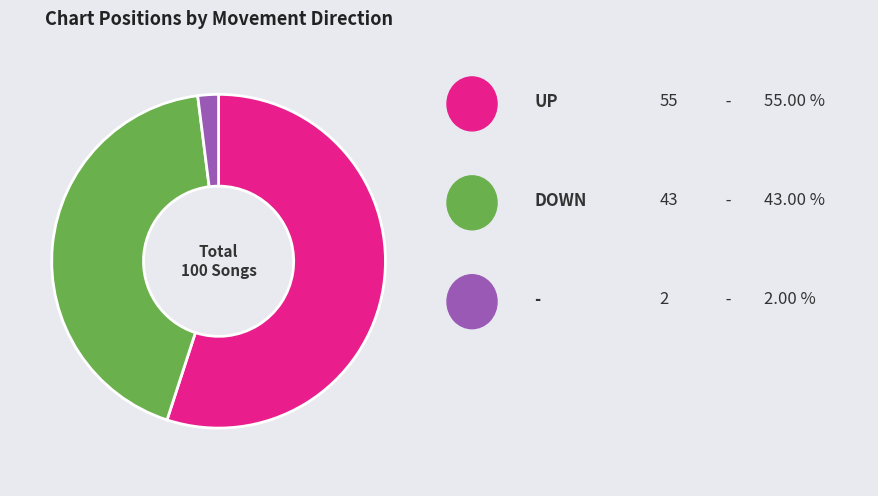

How many slices are in this pie chart?

3